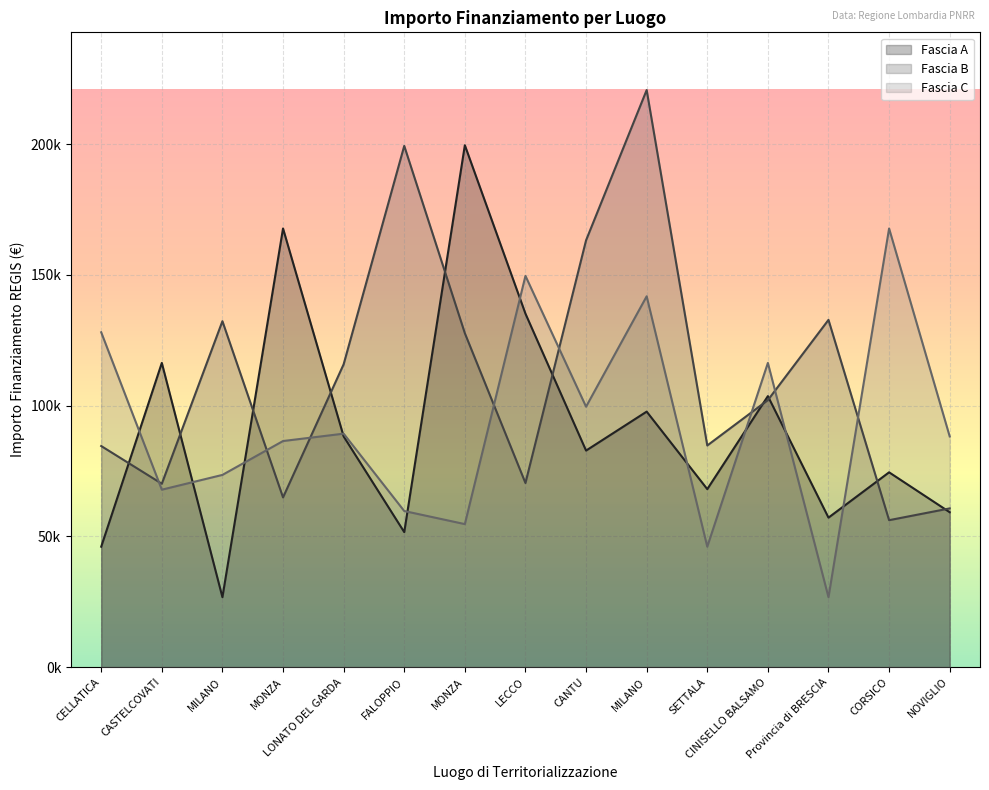

Read the Fascia A value at LONATO DEL GARDA.

88213.8